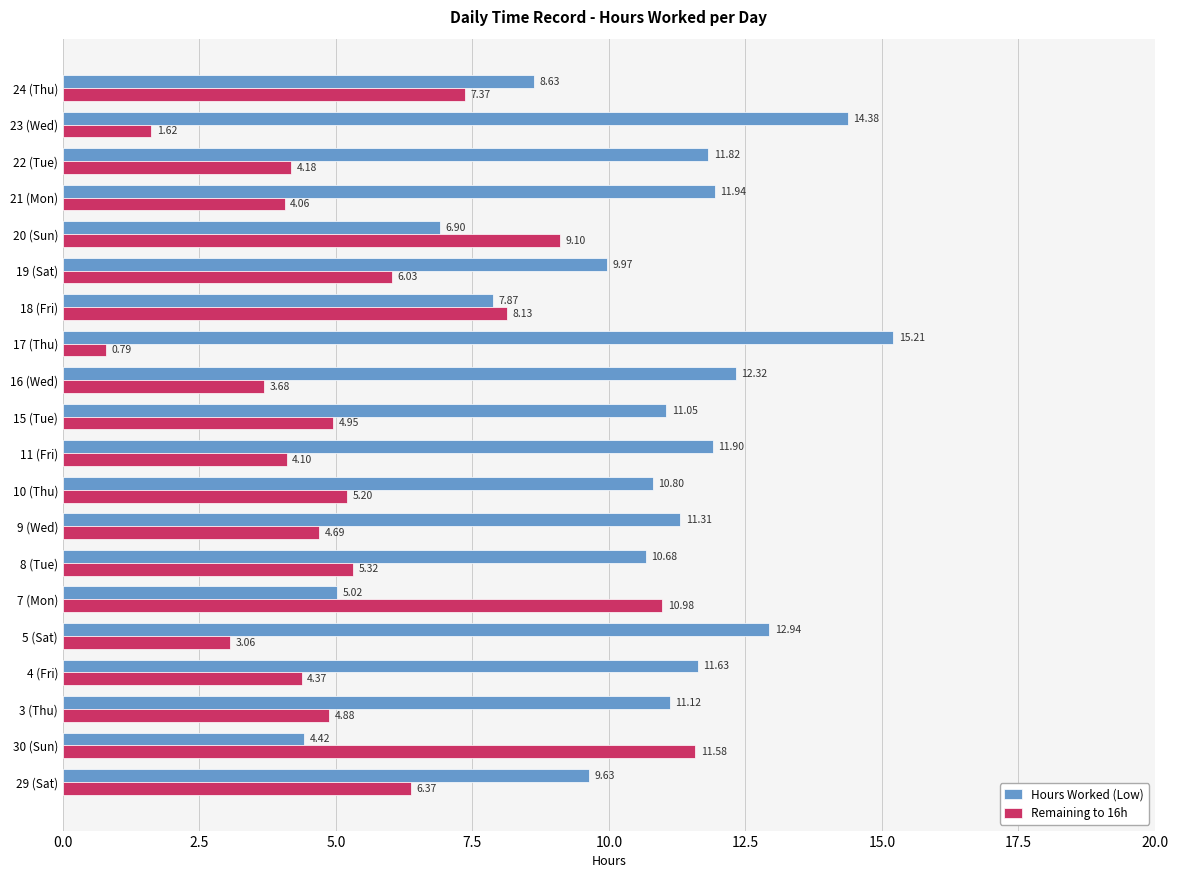

What is the spread (max minus min) of values at 11 (Fri)?

7.8